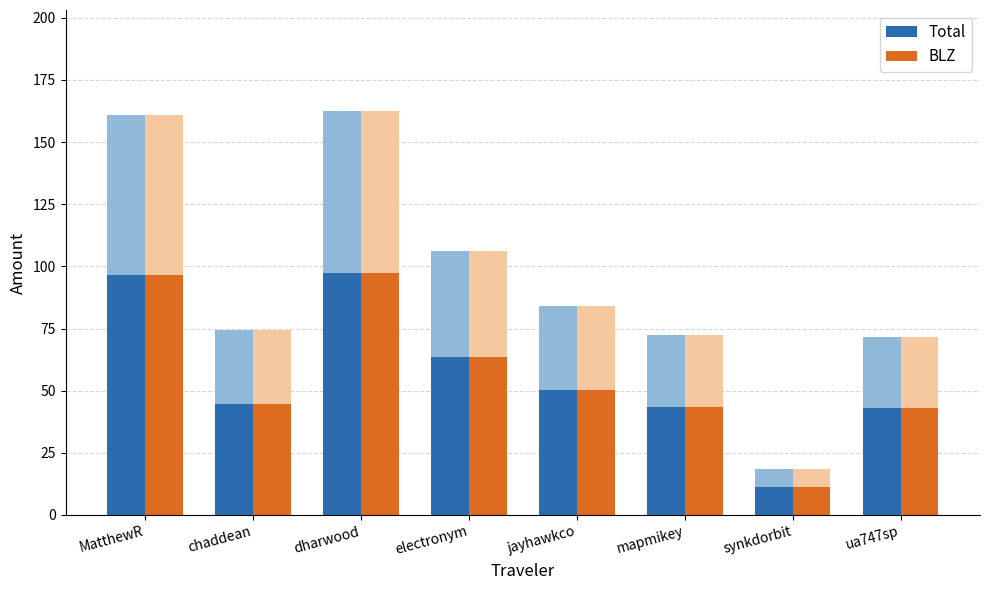

What is the greatest value displayed?

97.5